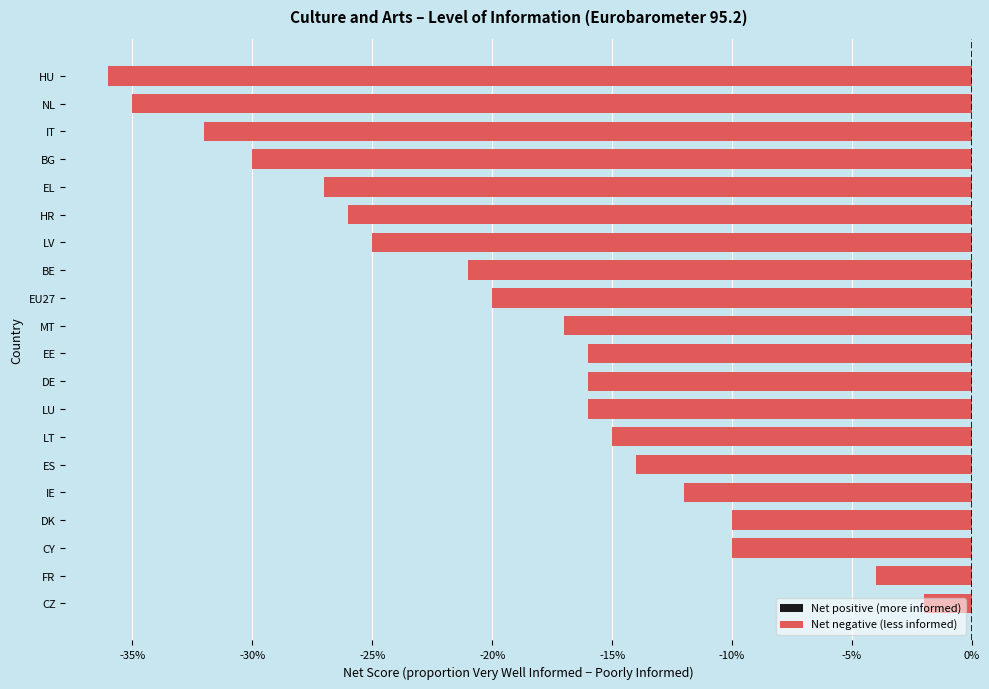

Are the bars horizontal?

Yes